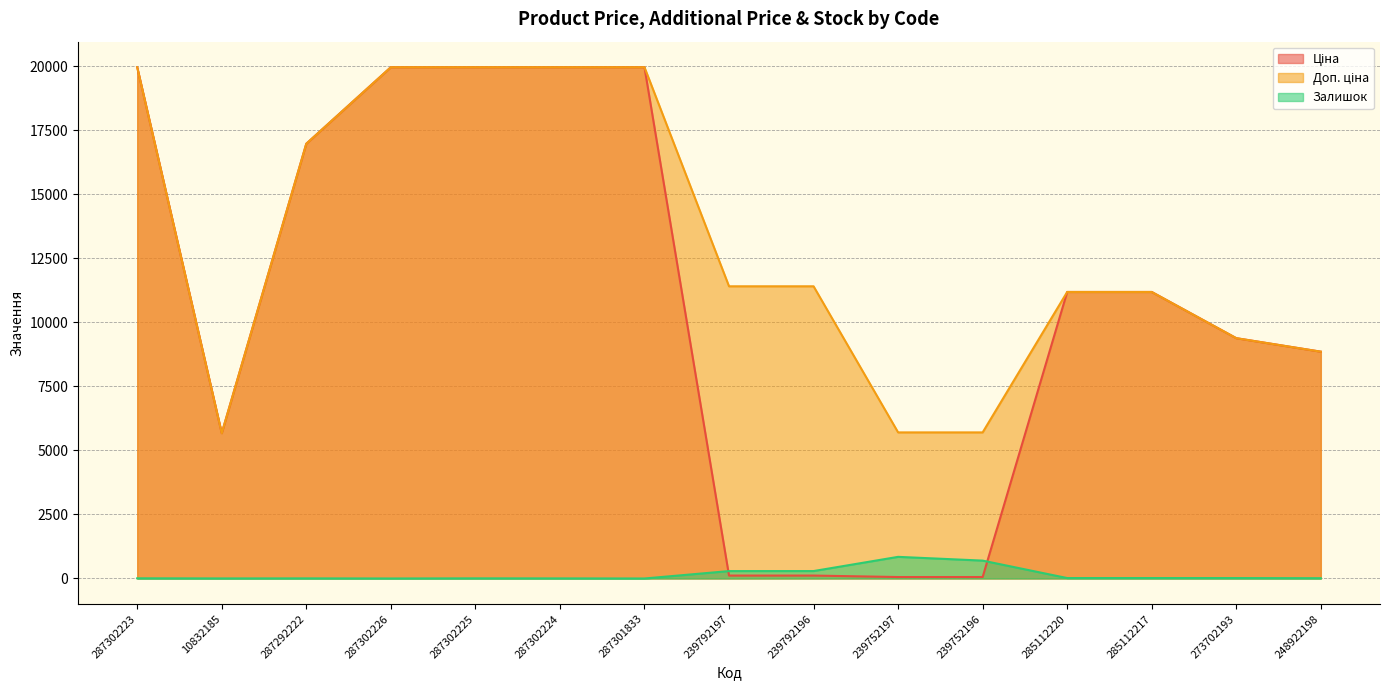

What is the value of the Залишок point at the 10th from the left?

845.0